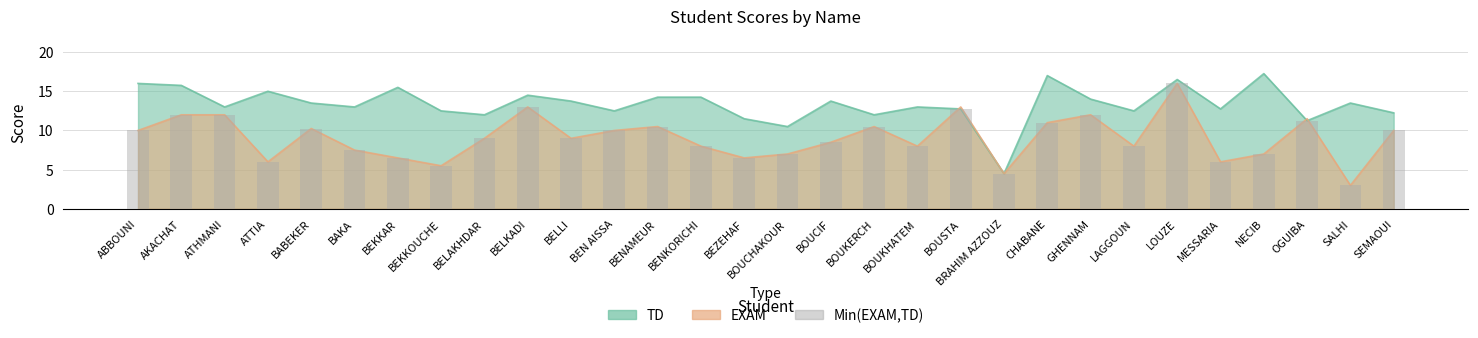

What position from the right is BEKKOUCHE?

23